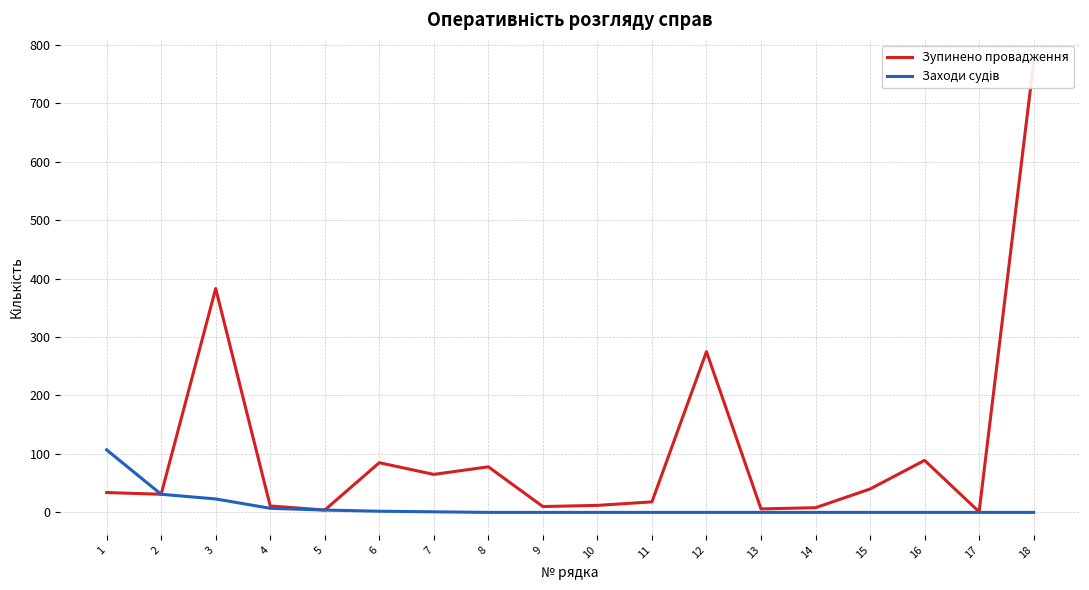

True or false: Заходи судів has more than 0 interior local peaks.

False